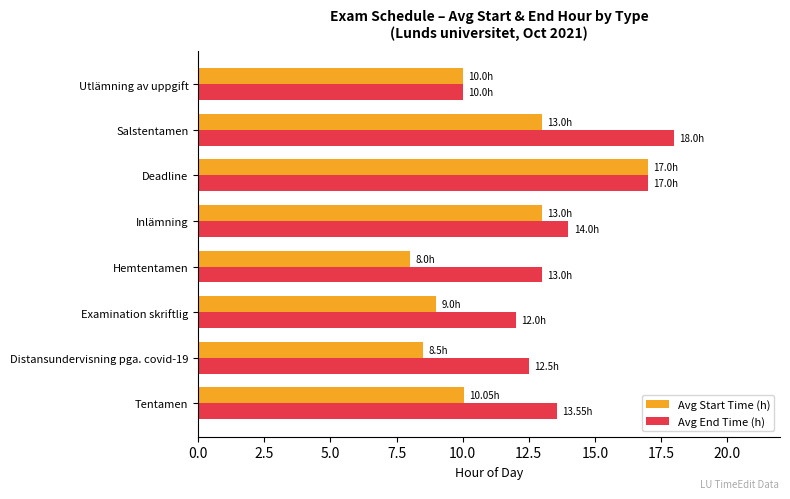

Rank the series by their average value, from highest to lowest.

Avg End Time (h), Avg Start Time (h)